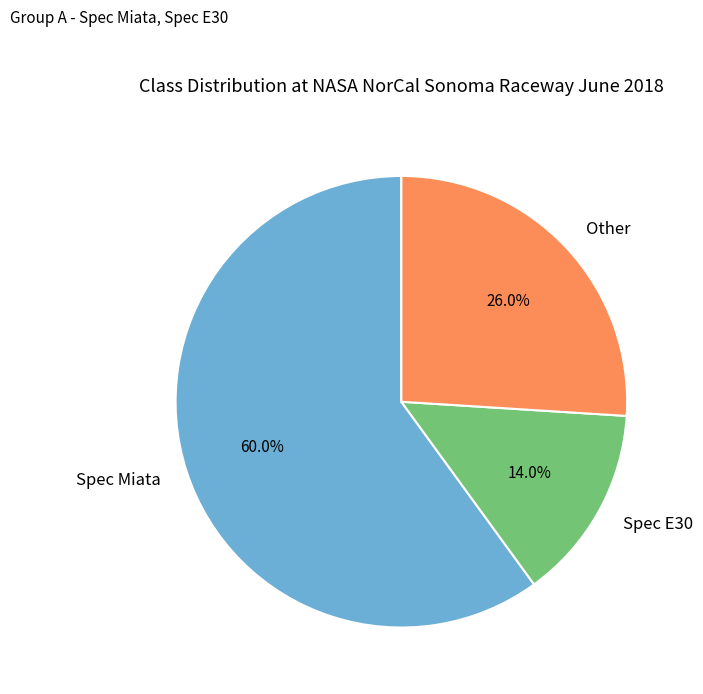

What is the total percentage of Other and Spec E30?

40.0%